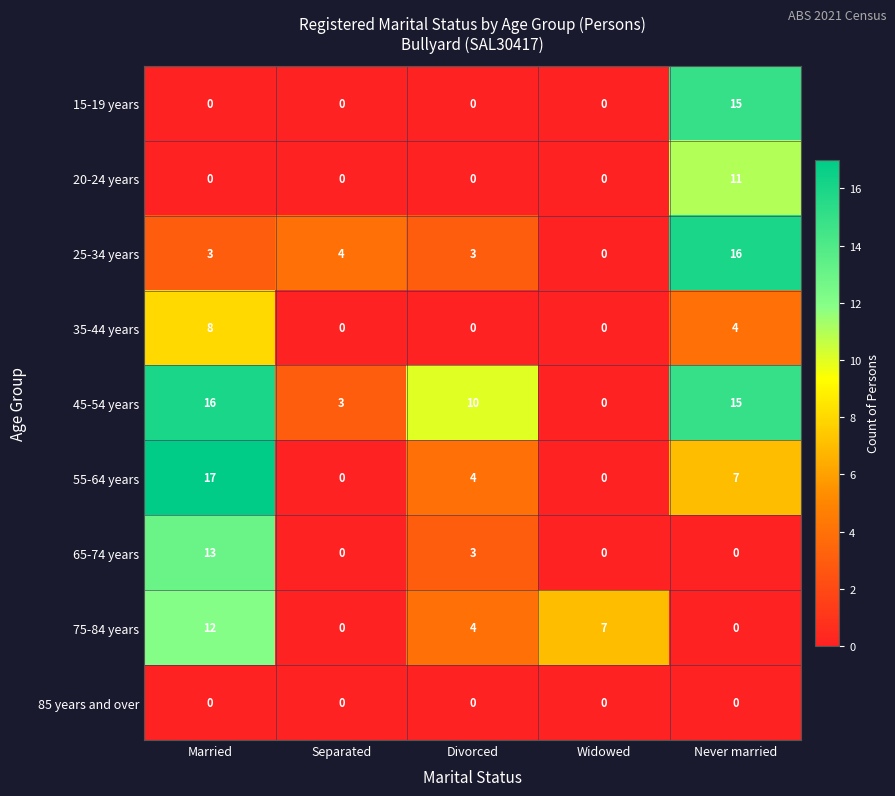

Read the 55-64 years value at Married.

17